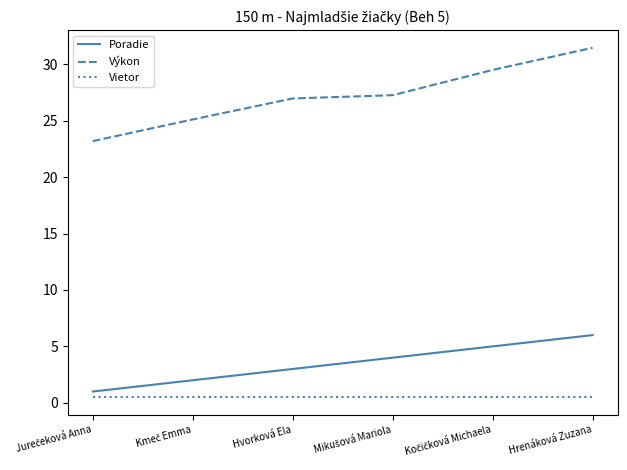

Which series has the widest spread of values?

Výkon